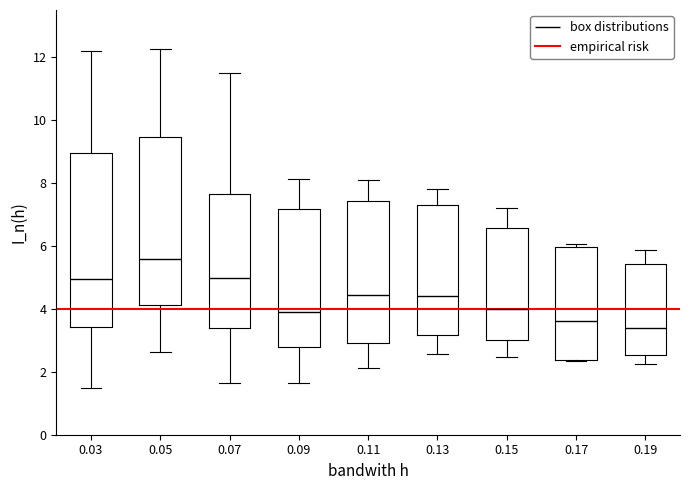

Reading left to right, transcribe this box plot: for each box, give where its median line is, the range the box spans, and where its two whiskers end, as read against the y-axis. The values are not printed on the chart, so give them approximately, as read against the axis.

0.03: median 5.0, box 3.4 to 9.0, whiskers 1.6 to 12.2
0.05: median 5.6, box 4.2 to 9.4, whiskers 2.6 to 12.2
0.07: median 5.0, box 3.4 to 7.6, whiskers 1.6 to 11.6
0.09: median 4.0, box 2.8 to 7.2, whiskers 1.6 to 8.2
0.11: median 4.4, box 3.0 to 7.4, whiskers 2.2 to 8.0
0.13: median 4.4, box 3.2 to 7.4, whiskers 2.6 to 7.8
0.15: median 4.0, box 3.0 to 6.6, whiskers 2.4 to 7.2
0.17: median 3.6, box 2.4 to 6.0, whiskers 2.4 to 6.0 (just above the box's upper edge)
0.19: median 3.4, box 2.6 to 5.4, whiskers 2.2 to 5.8